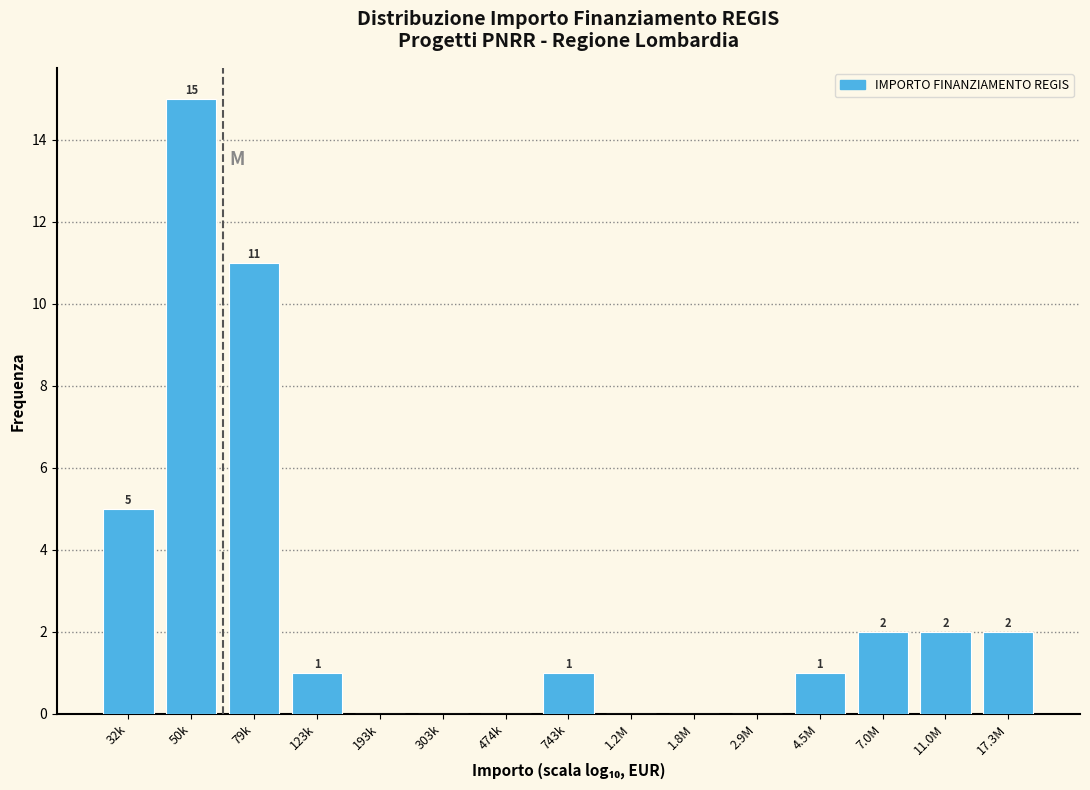

Reading right to left, transcribe all the data shown in this chart.

17.3M=2	11.0M=2	7.0M=2	4.5M=1	2.9M=0	1.8M=0	1.2M=0	743k=1	474k=0	303k=0	193k=0	123k=1	79k=11	50k=15	32k=5